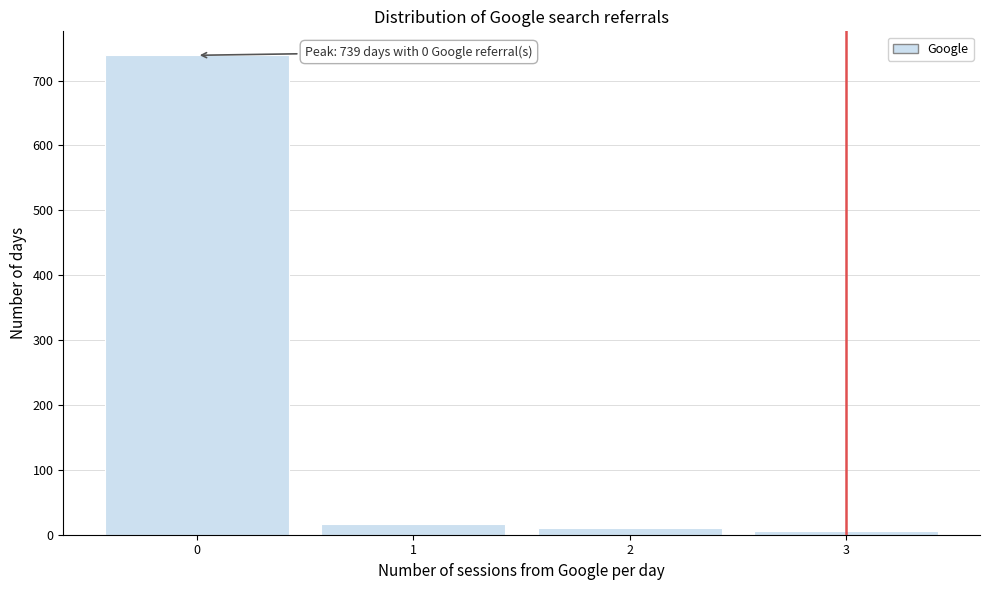

Which range on the x-axis has the tallest bar?

-0.5 to 0.5